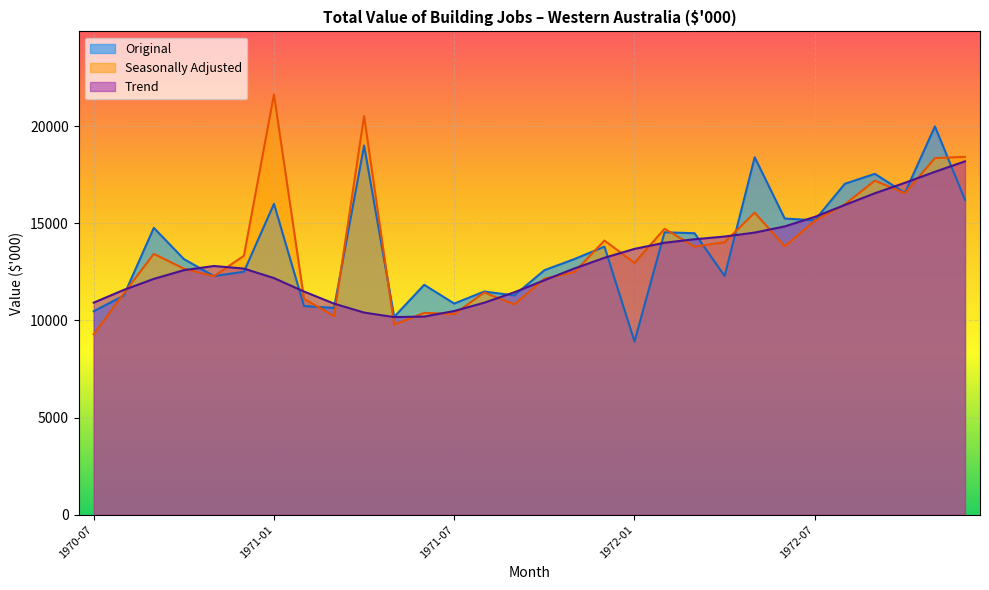

In Trend, how many points are lower than both neighbors (excluding endpoints)?

1